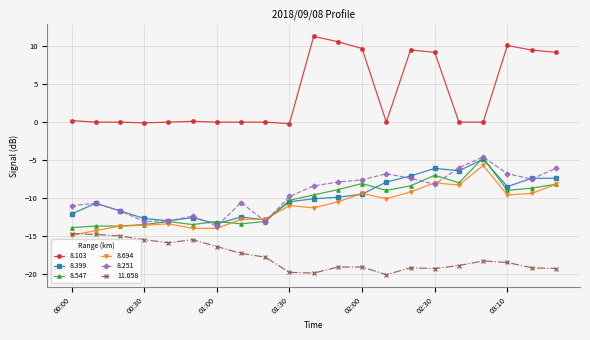

True or false: 8.547 has more than 2 interior local peaks.

True